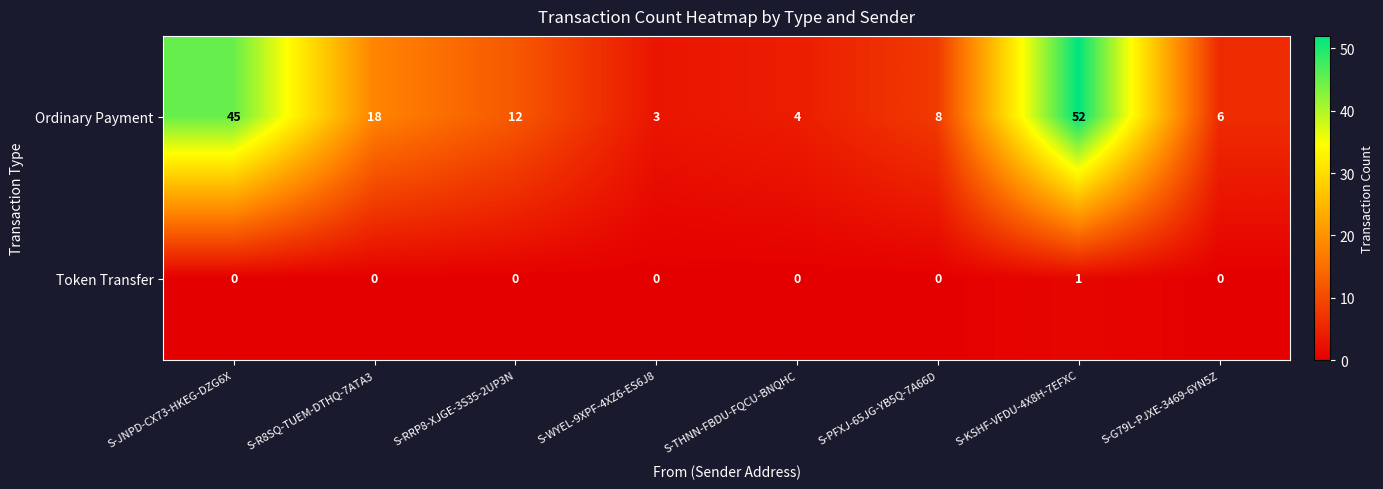

Is it true that Token Transfer equals -1 at S-THNN-FBDU-FQCU-BNQHC?

False